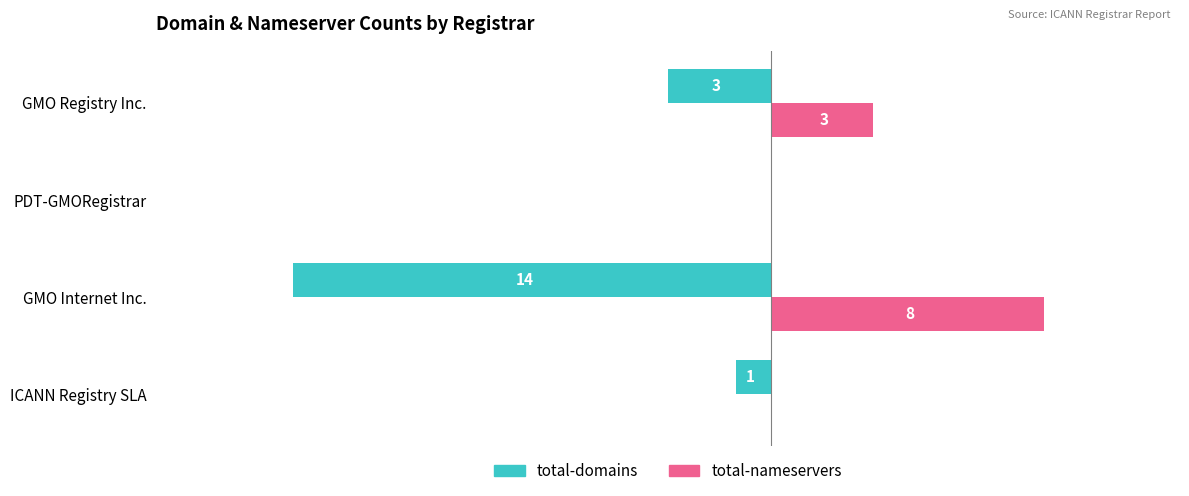

At which label is total-nameservers closest to 4?

GMO Registry Inc.